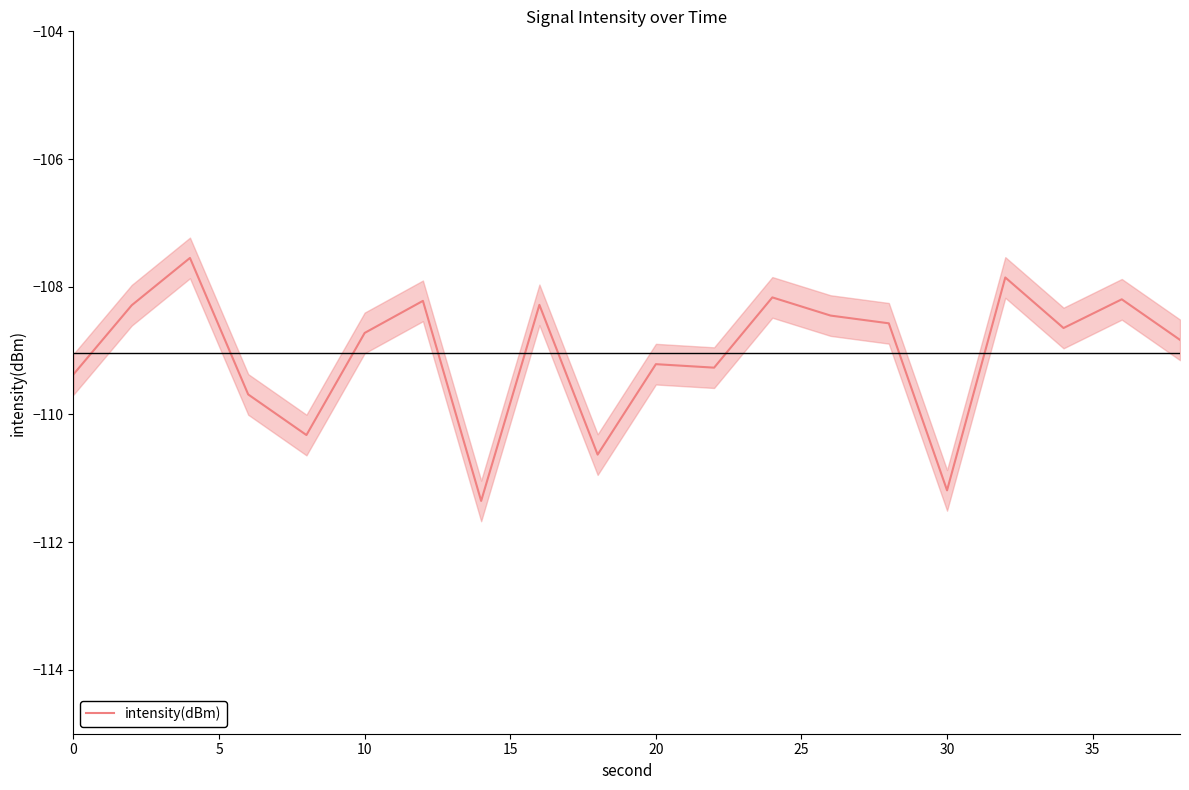

How many data points does each series have?

20